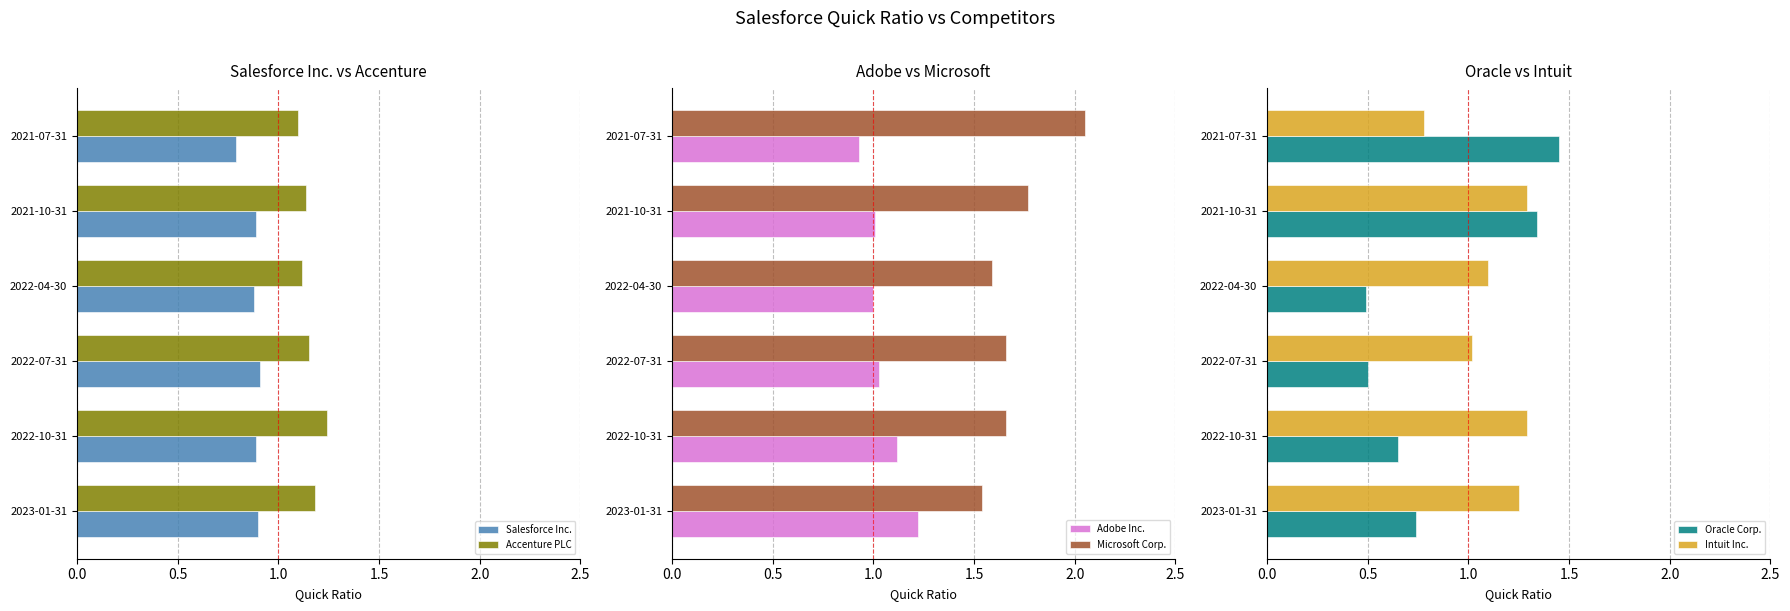

The Salesforce Inc. series shows 0.6 at 2022-04-30. True or false?

False